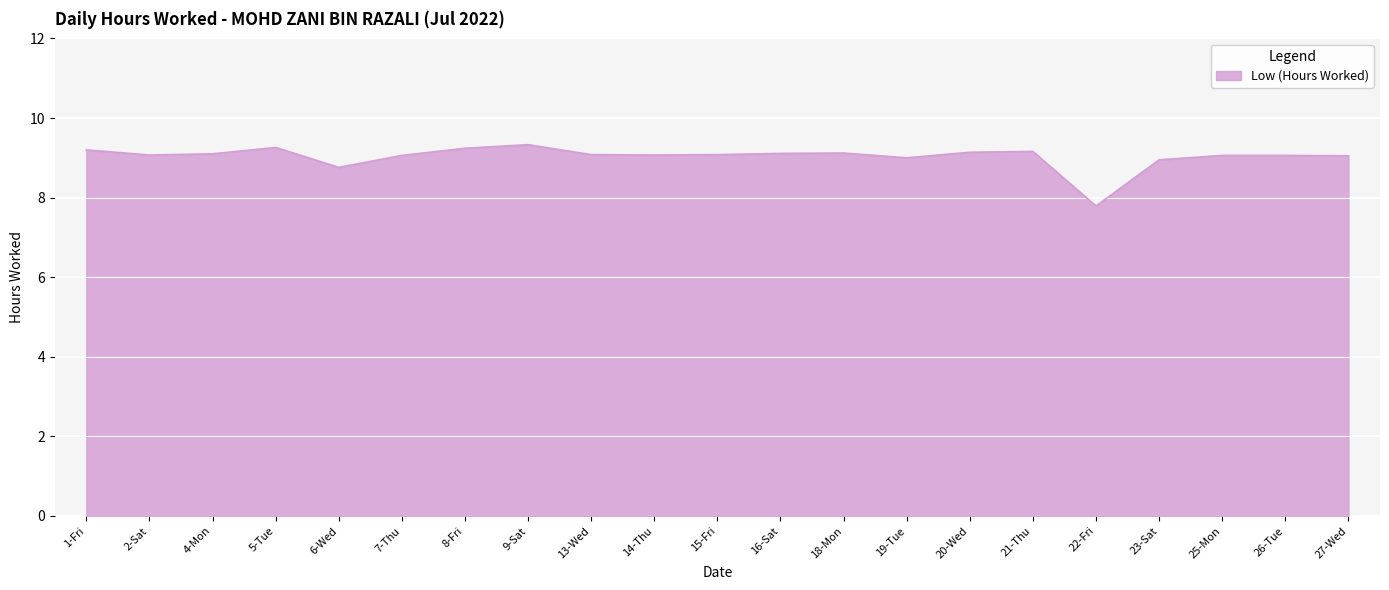

What is the difference between the maximum and minimum values?

1.5